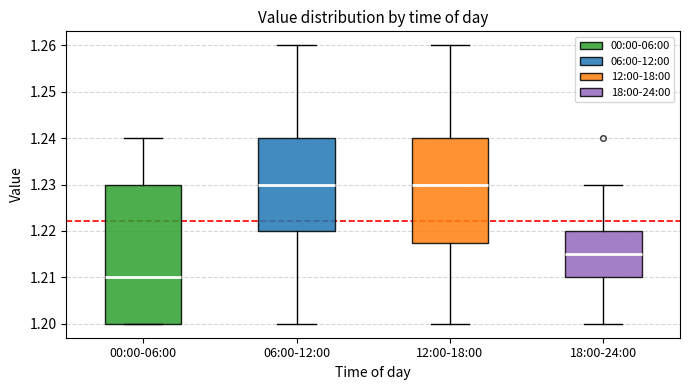

Where does the median line of the box for 12:00-18:00 sit on the y-axis? The values are not printed on the chart, so give them approximately, as read against the axis.

1.230